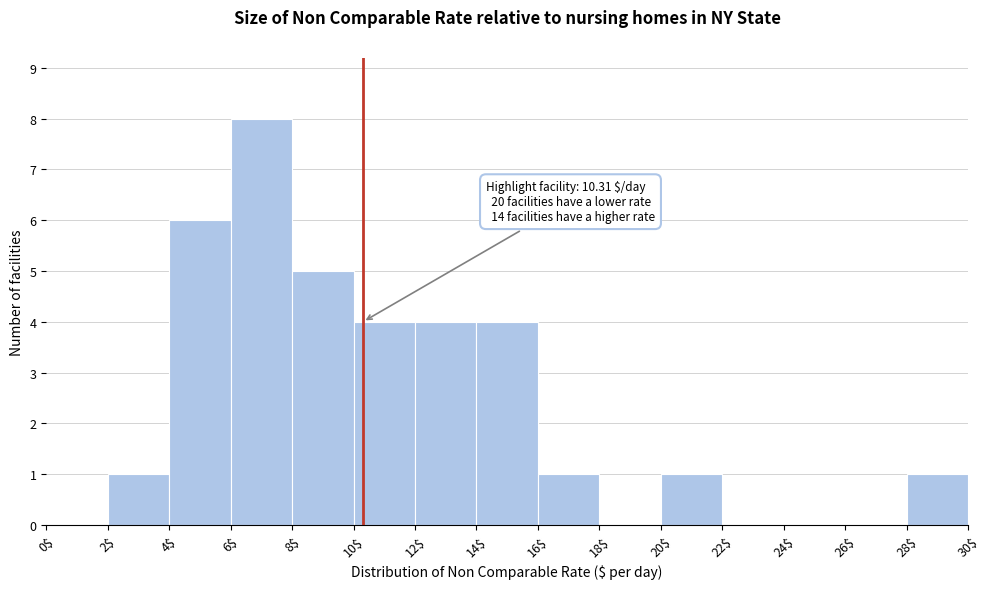

Over which range of the x-axis is the bar tallest?

6$ to 8$